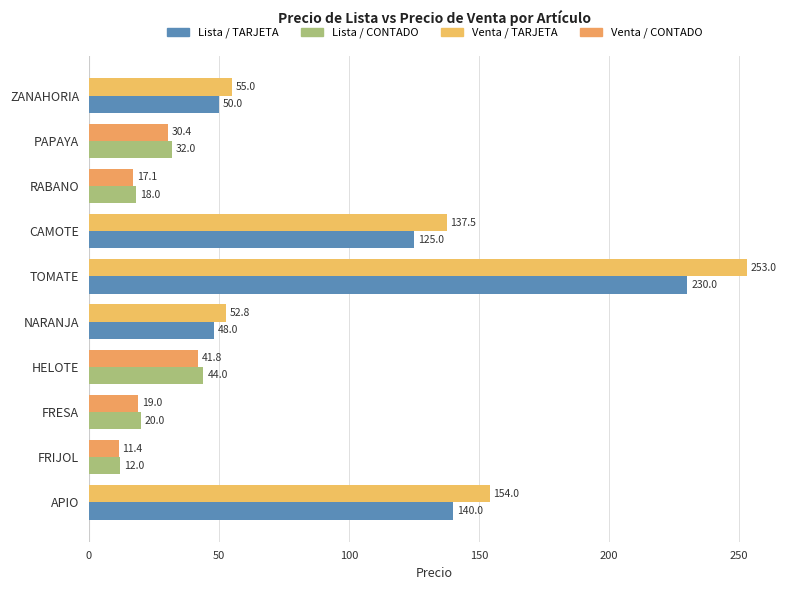

What is the spread (max minus min) of values at FRIJOL?

0.6